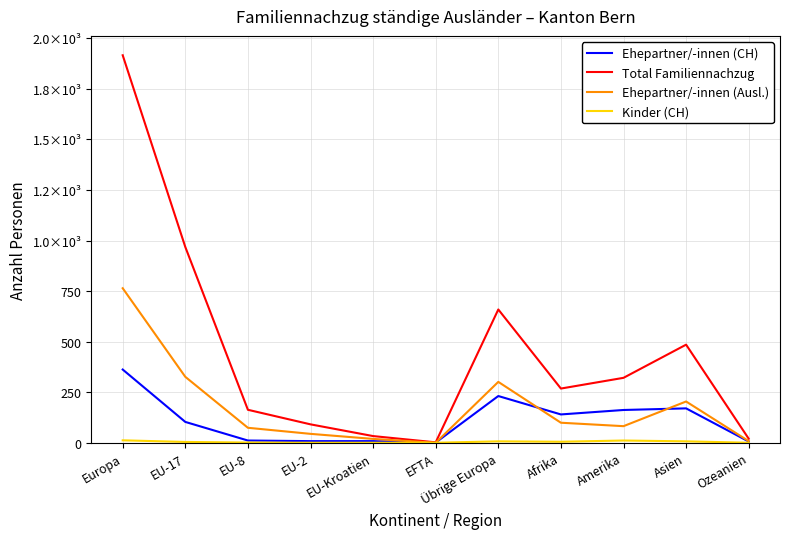

True or false: Total Familiennachzug has a value of 814 at Asien.

False